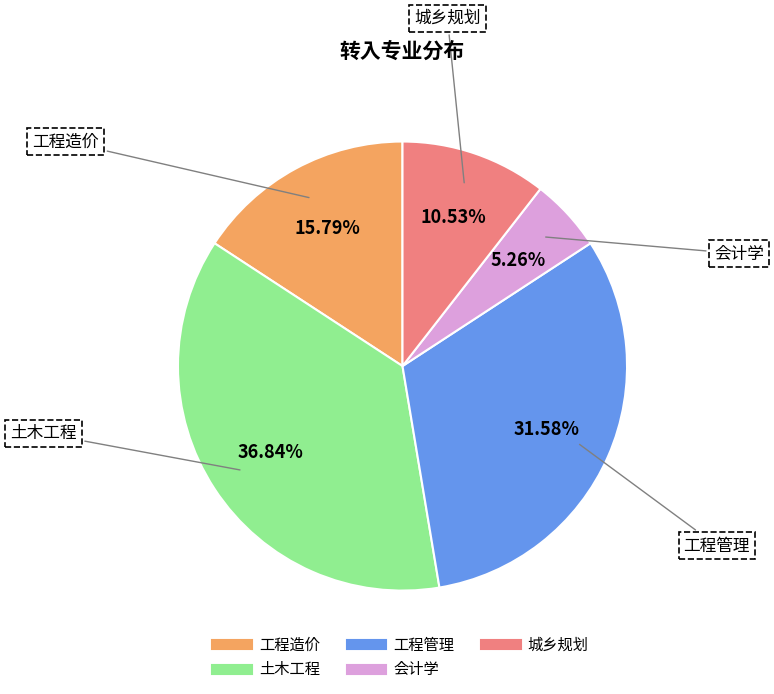

What is the total percentage of 工程造价 and 城乡规划?

26.3%